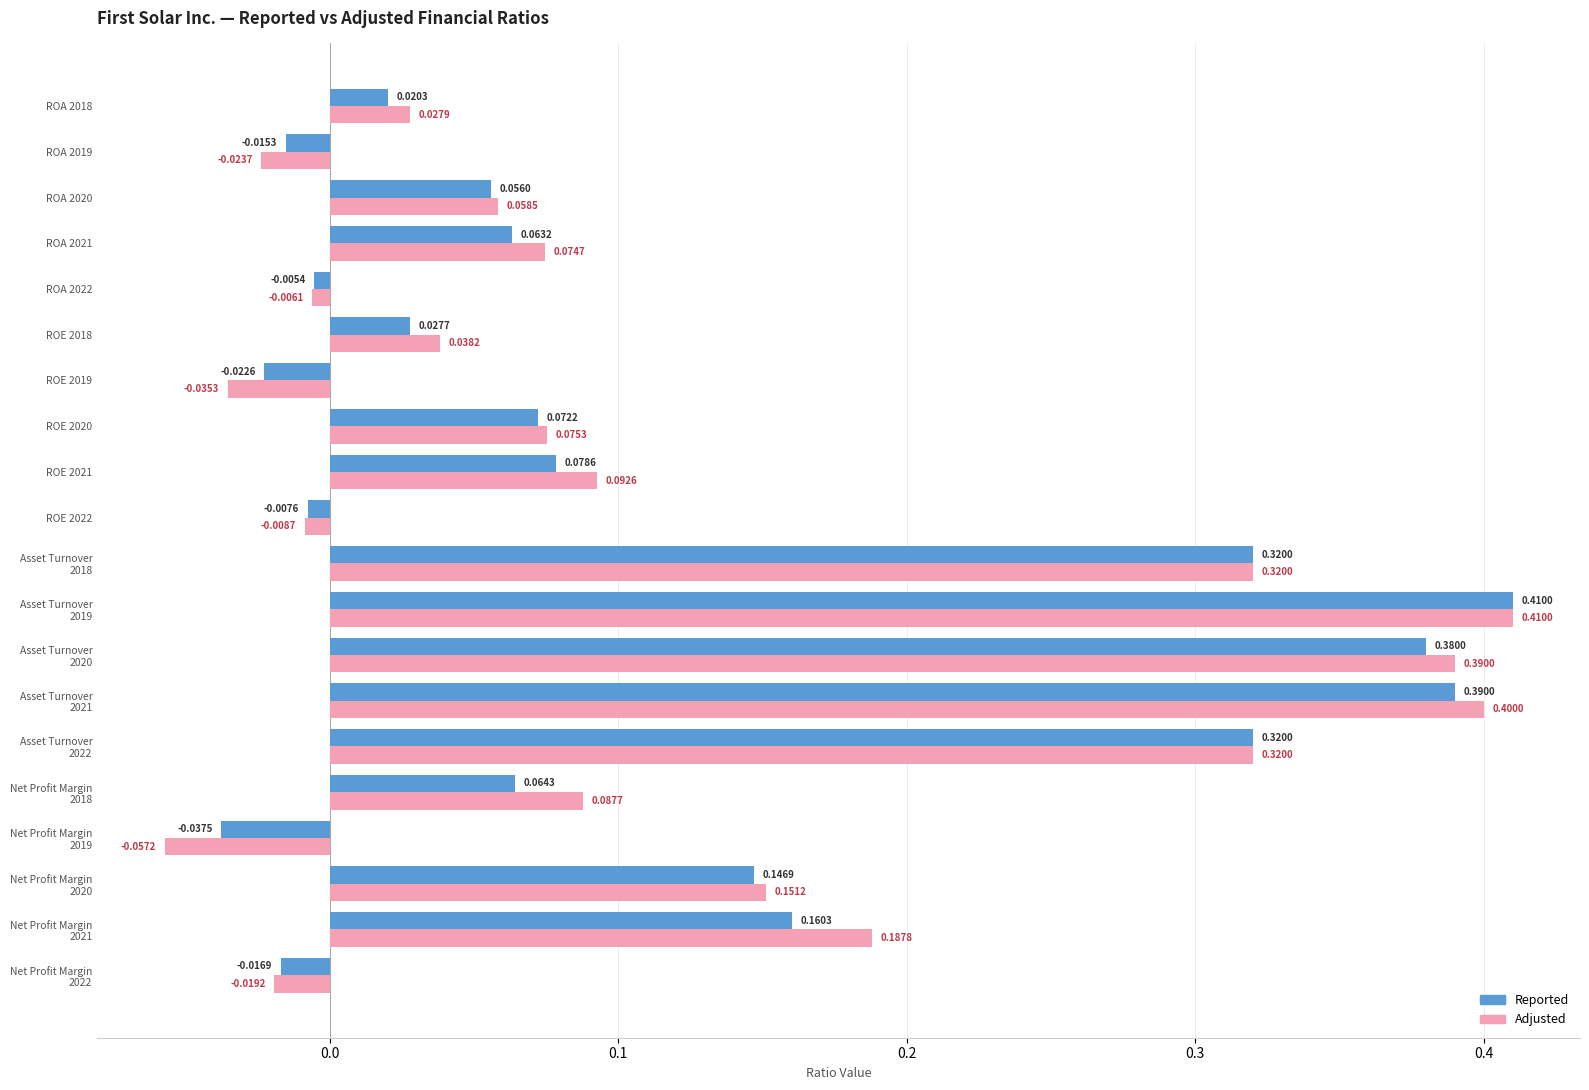

Rank the series by their average value, from lowest to highest.

Reported, Adjusted